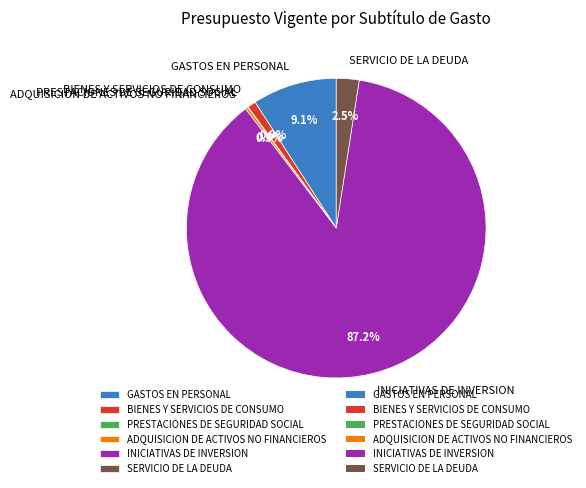

What percentage is NOT represented by SERVICIO DE LA DEUDA?

97.5%